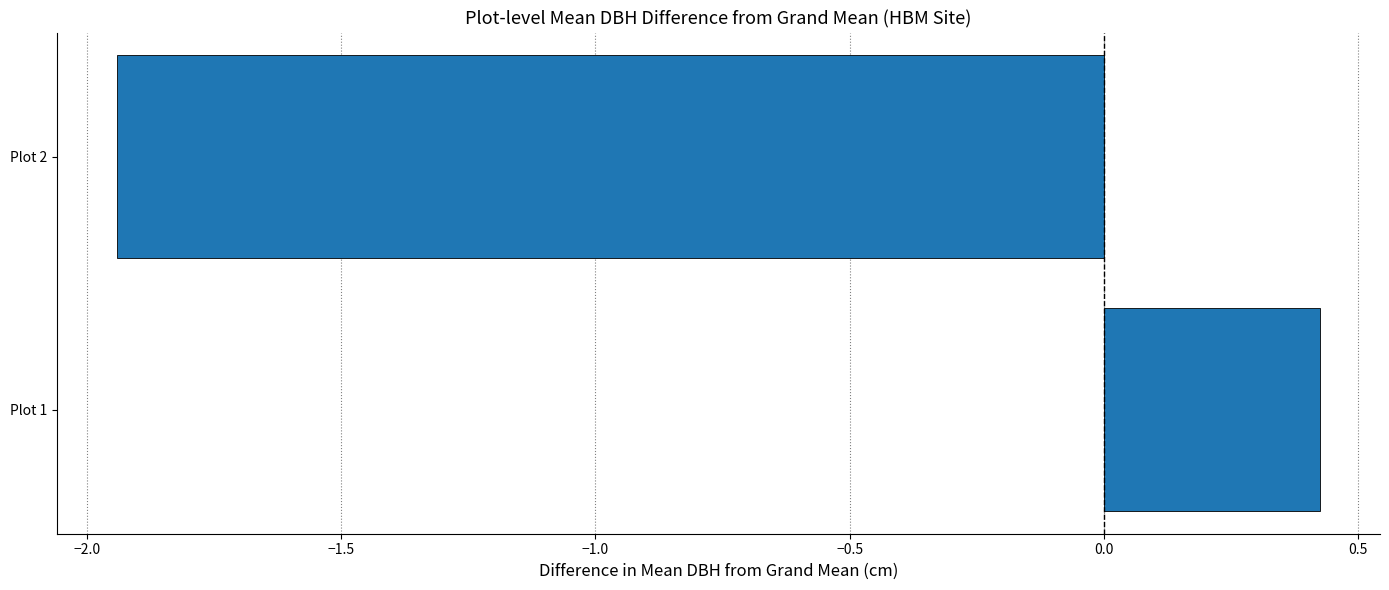

Which label corresponds to the smallest value in the chart?

Plot 2